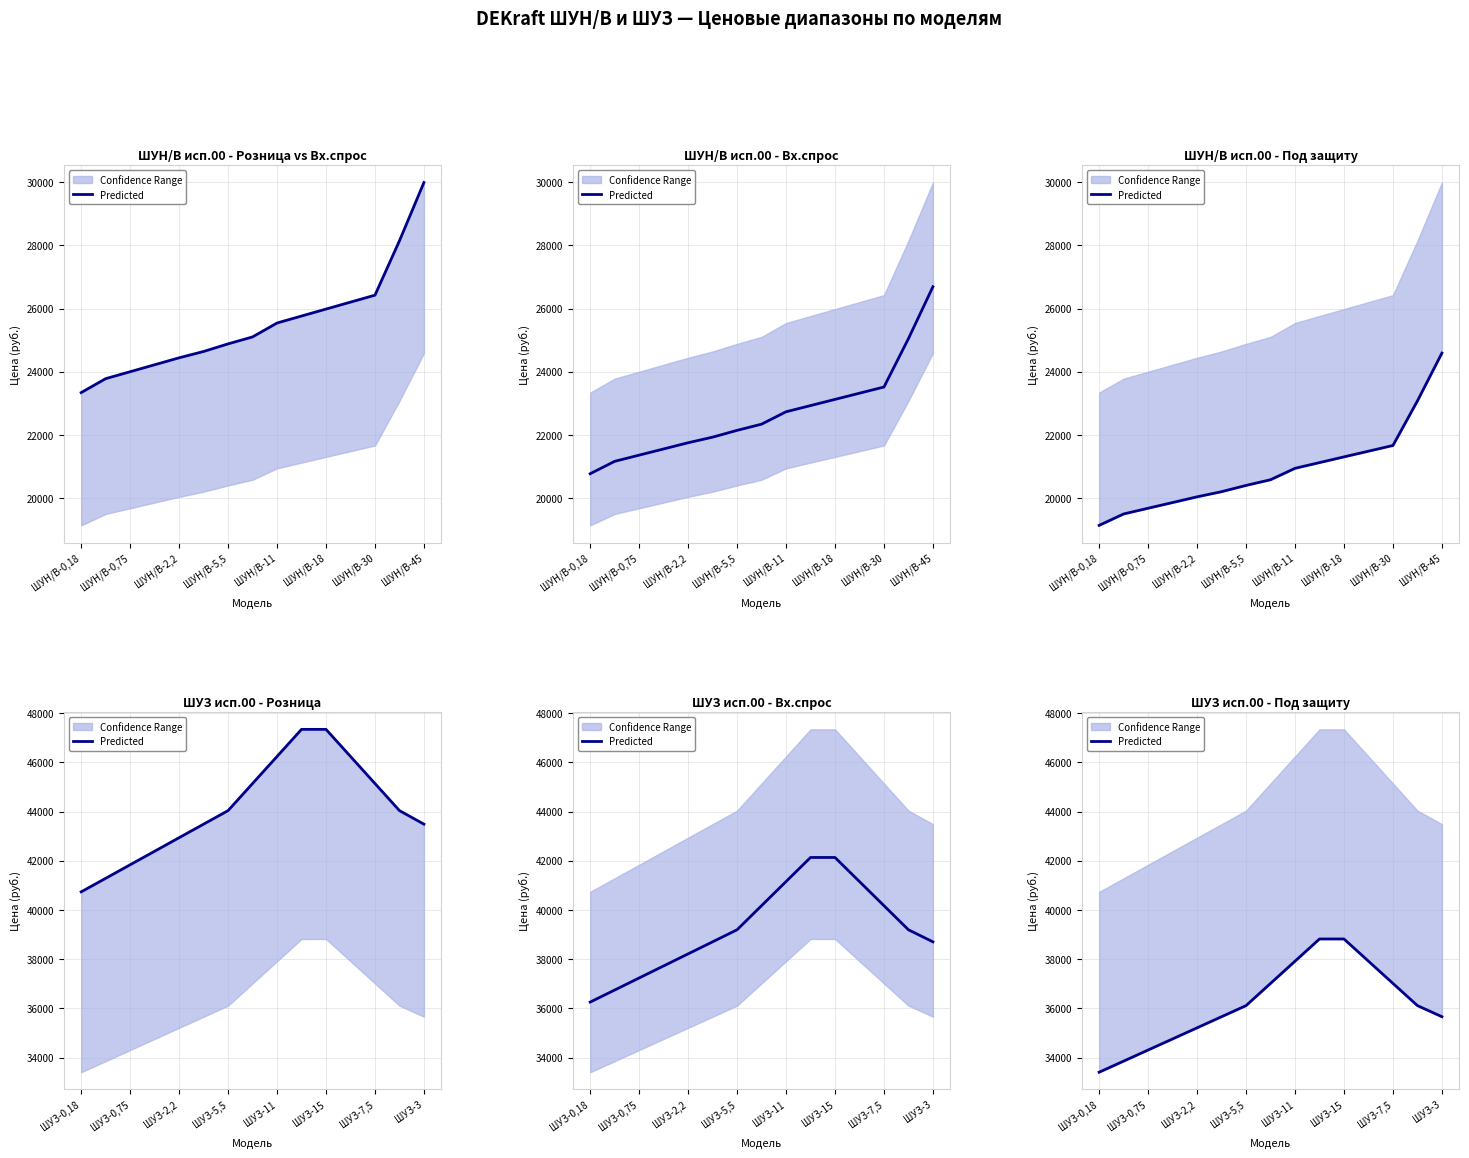

How many values exceed 36114?

6